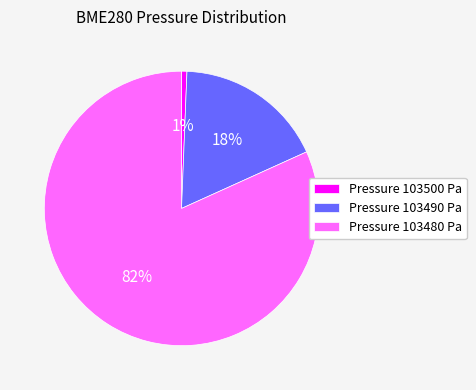

To the nearest percent, what is the average slice percentage?

33%